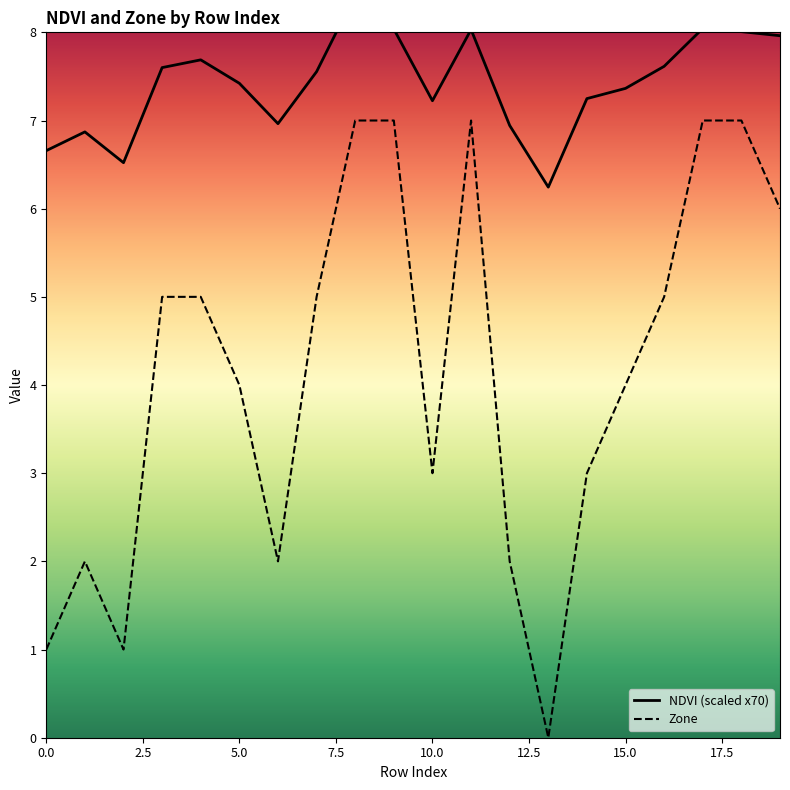

List the series in order of their overall mean, lowest first.

Zone, NDVI